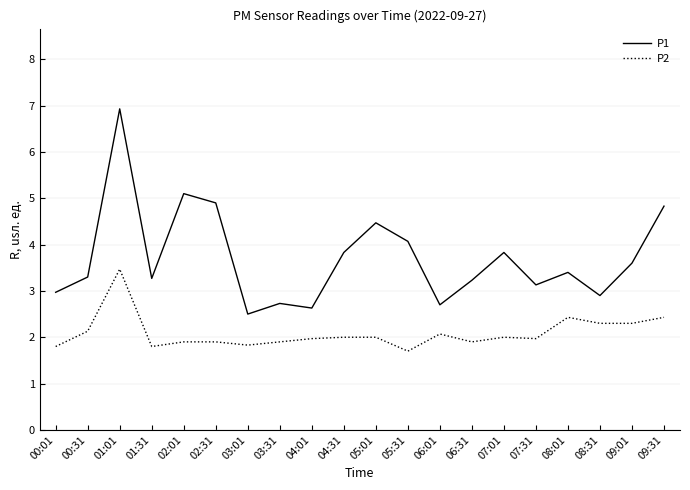

What are all the series names shown in the legend?

P1, P2